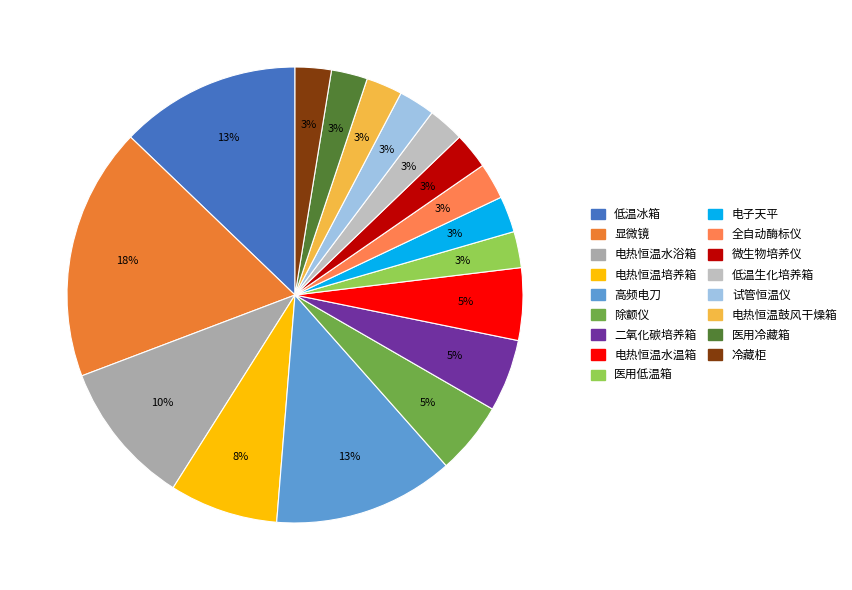

What percentage is NOT represented by 医用低温箱?

97.4%